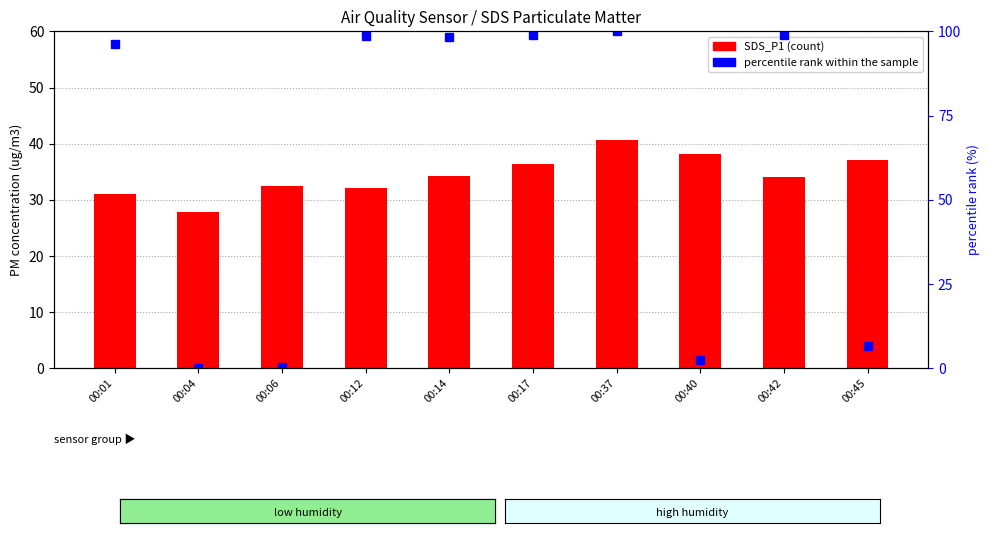

How many values in the percentile rank within the sample series are below 98?

5